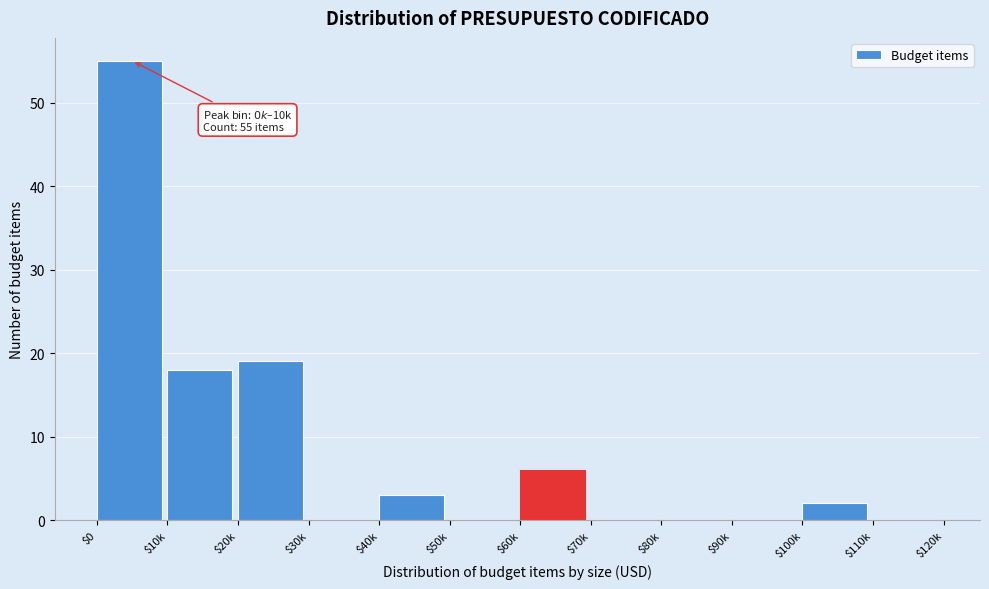

What is the sum of all values?

103